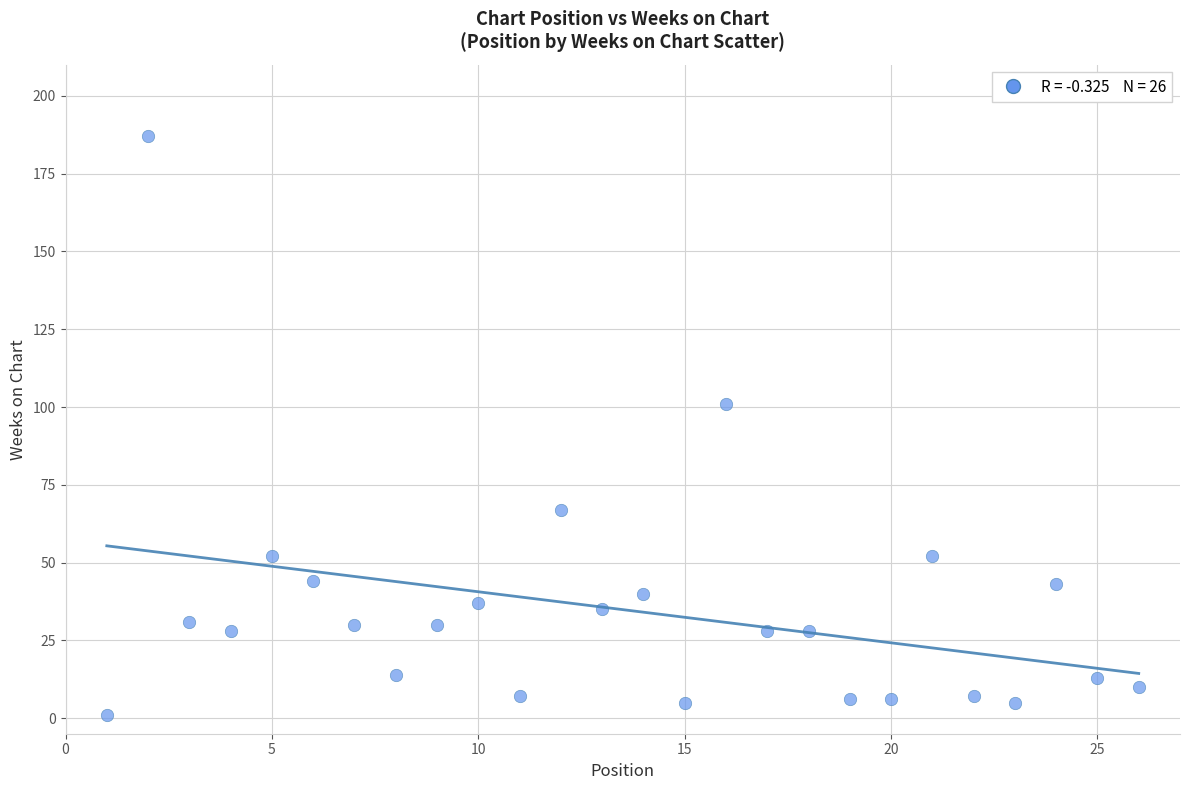

What is the range of Y values (max minus min)?

186